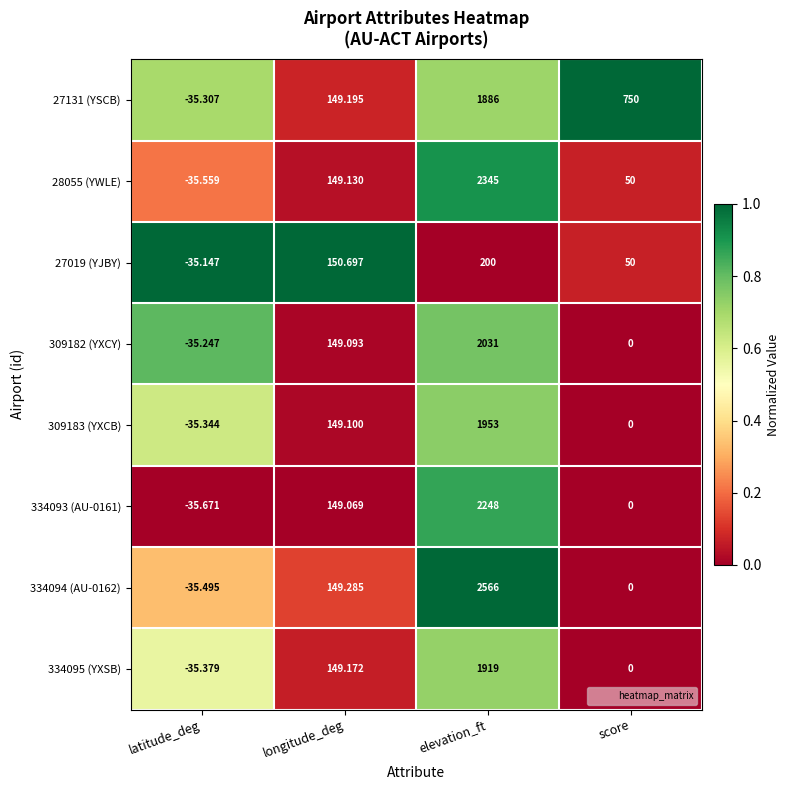

List the labels in order of 27019 (YJBY) value, largest first.

elevation_ft, longitude_deg, score, latitude_deg